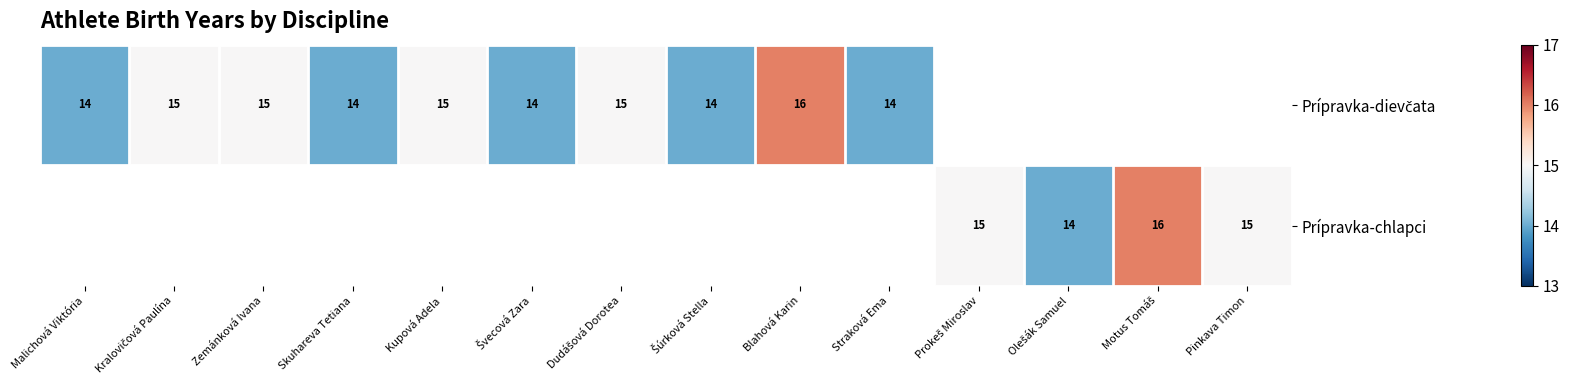

What is the smallest value displayed?

14.0